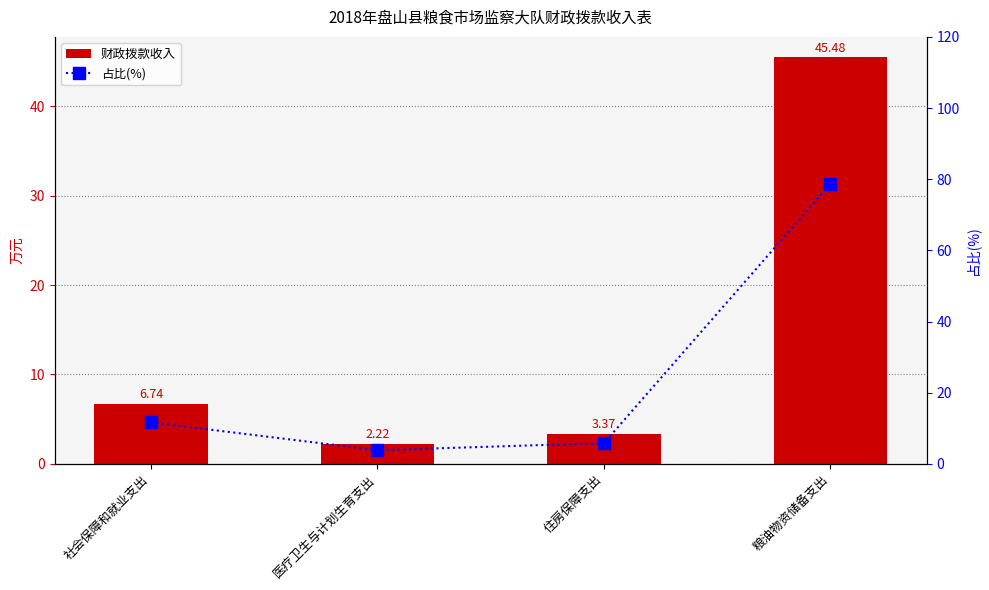

How many categories are shown in the chart?

4